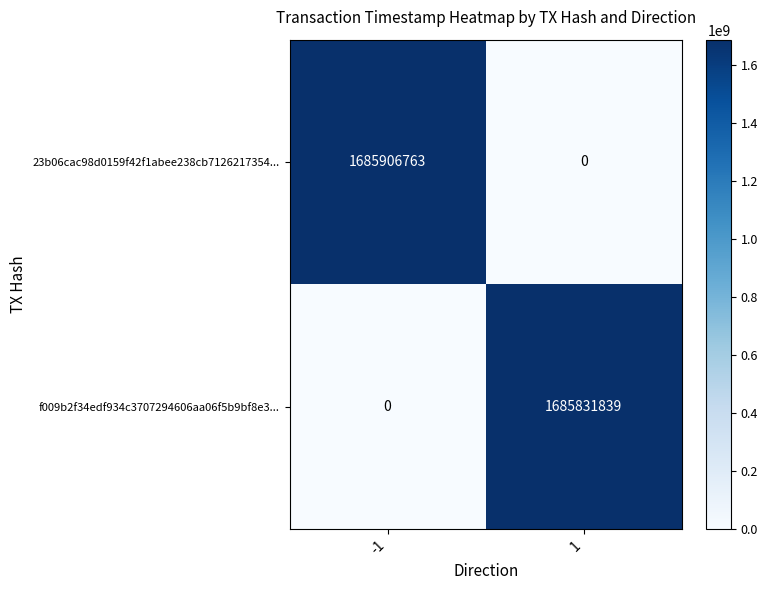

Reading right to left, extract all data points from this chart.

23b06cac98d0159f42f1abee238cb7126217354...: 0	1685906763
f009b2f34edf934c3707294606aa06f5b9bf8e3...: 1685831839	0